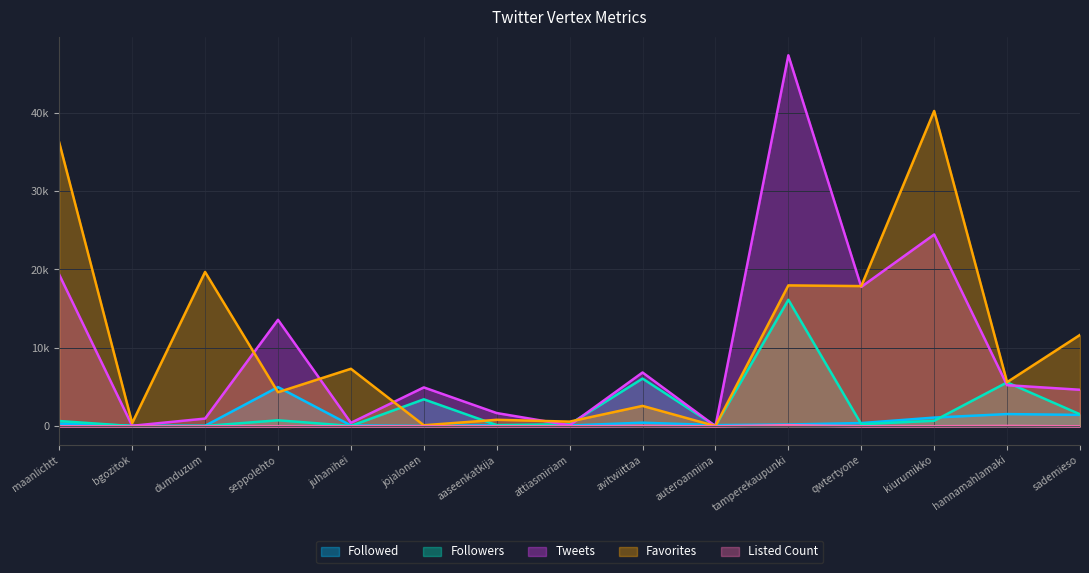

The value of Tweets at avitwiittaa is 6863. True or false?

True